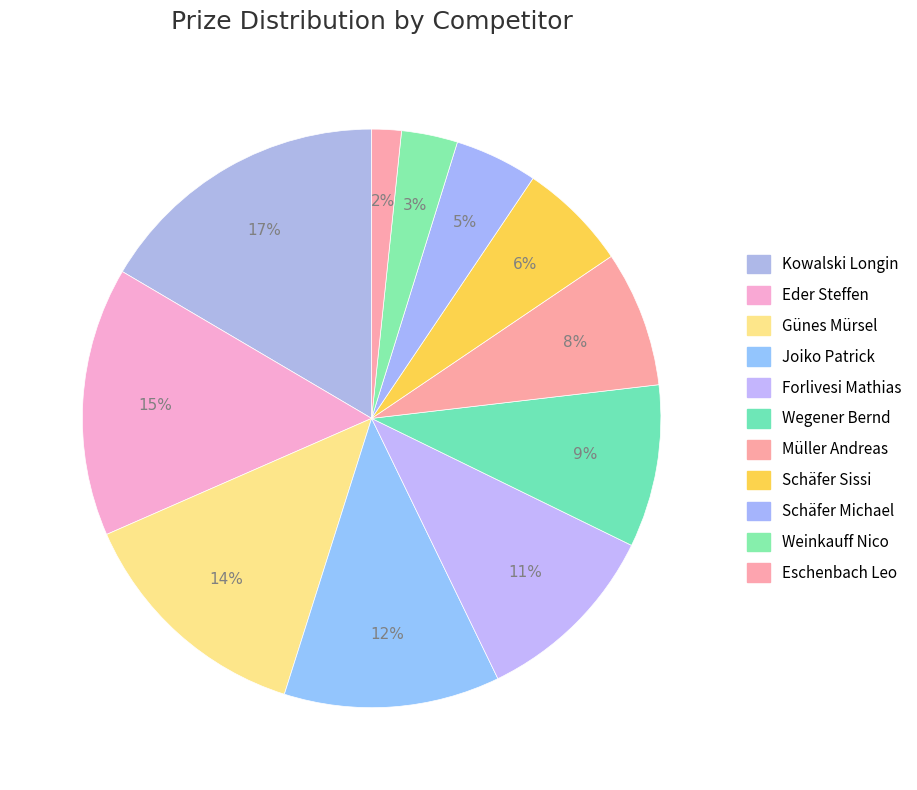

Which category has the biggest portion of the pie?

Kowalski Longin